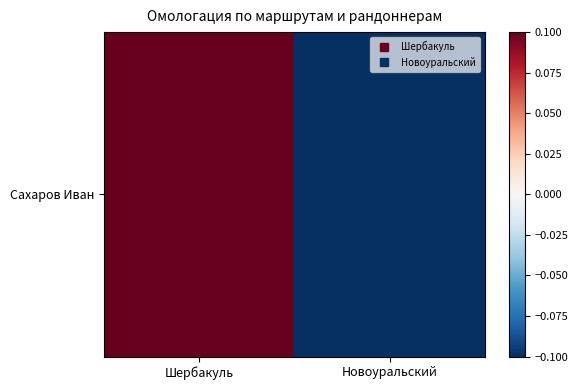

Is it true that the value at Новоуральский is -0.2?

False